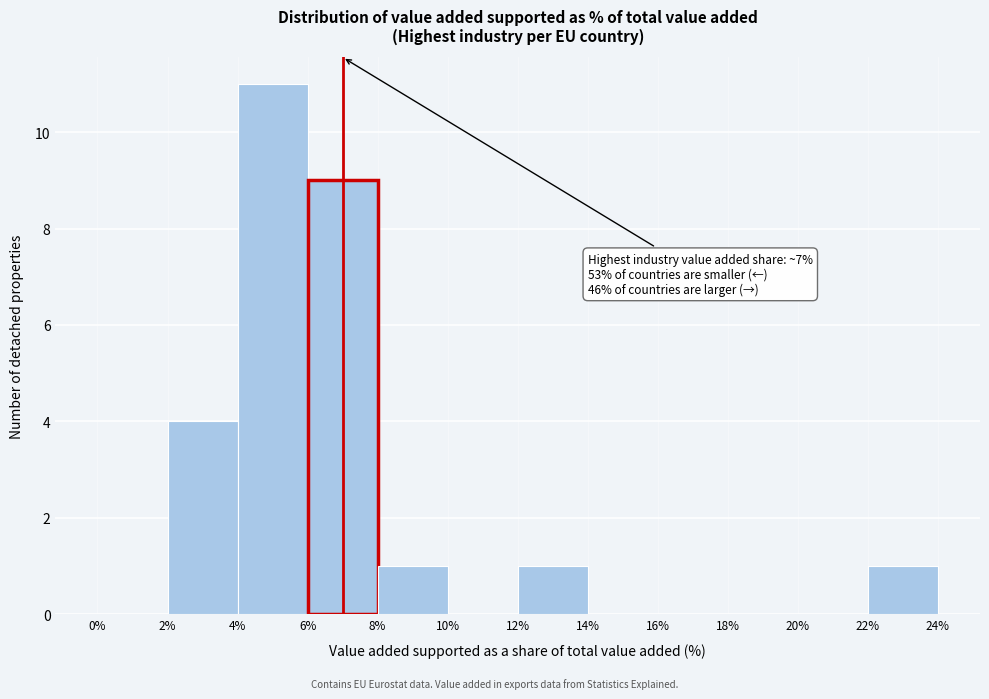

Over which range of the x-axis is the bar tallest?

4% to 6%